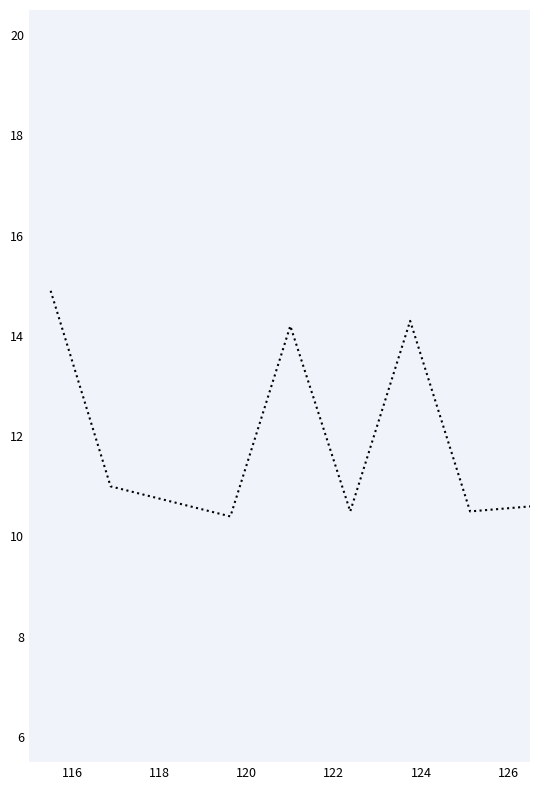

How many categories are shown in the chart?

9